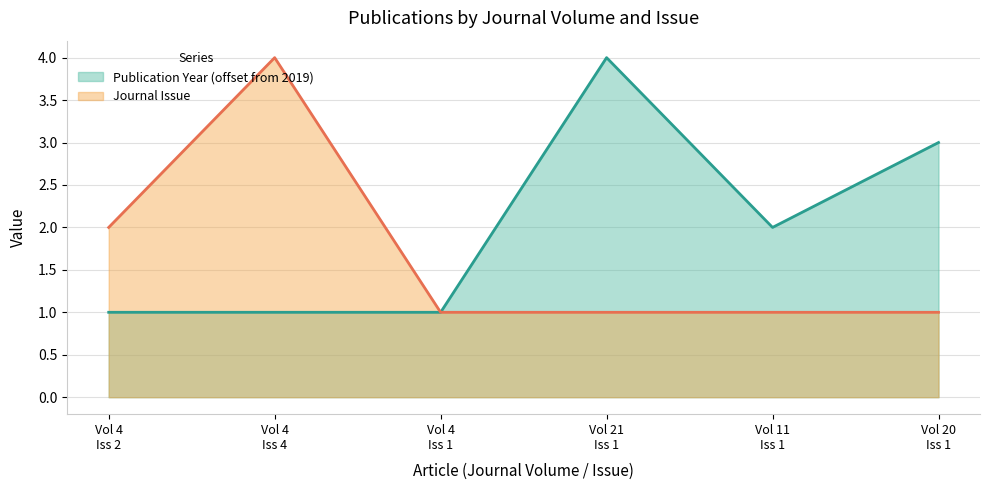

What is the greatest value displayed?

4